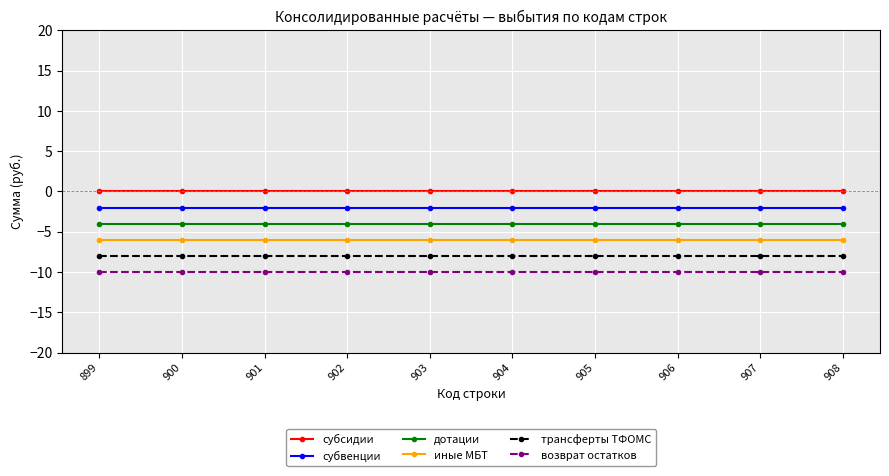

What is the spread (max minus min) of values at 908?

10